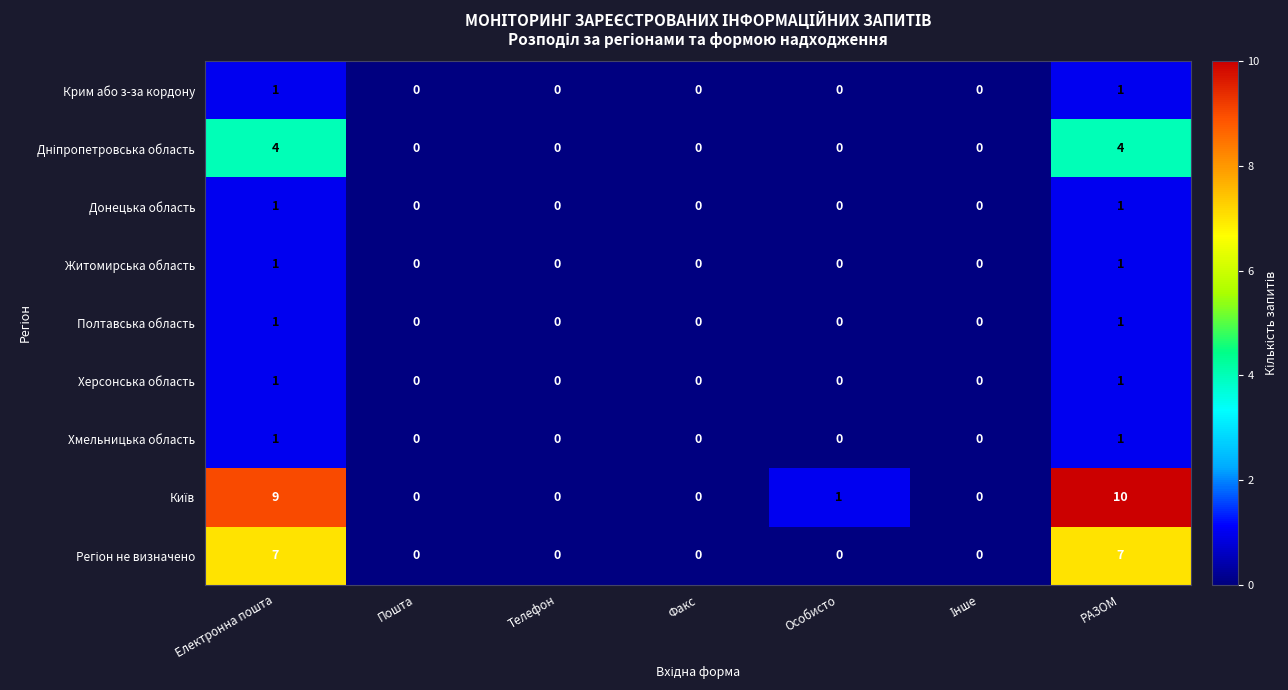

What is the difference between the highest and lowest values at РАЗОМ?

9